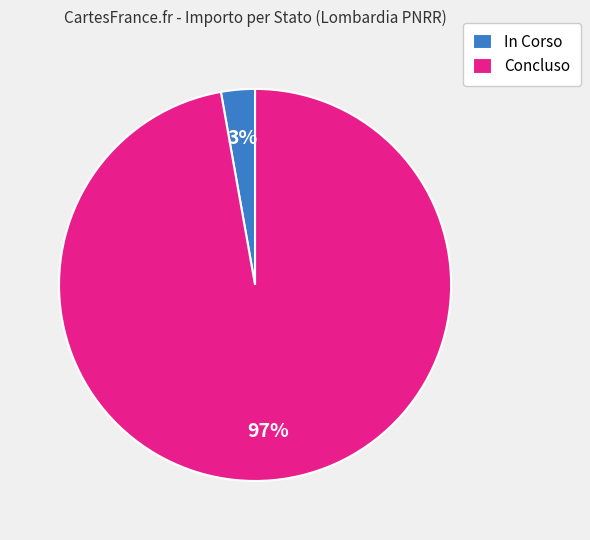

Does In Corso represent more than half of the total?

No